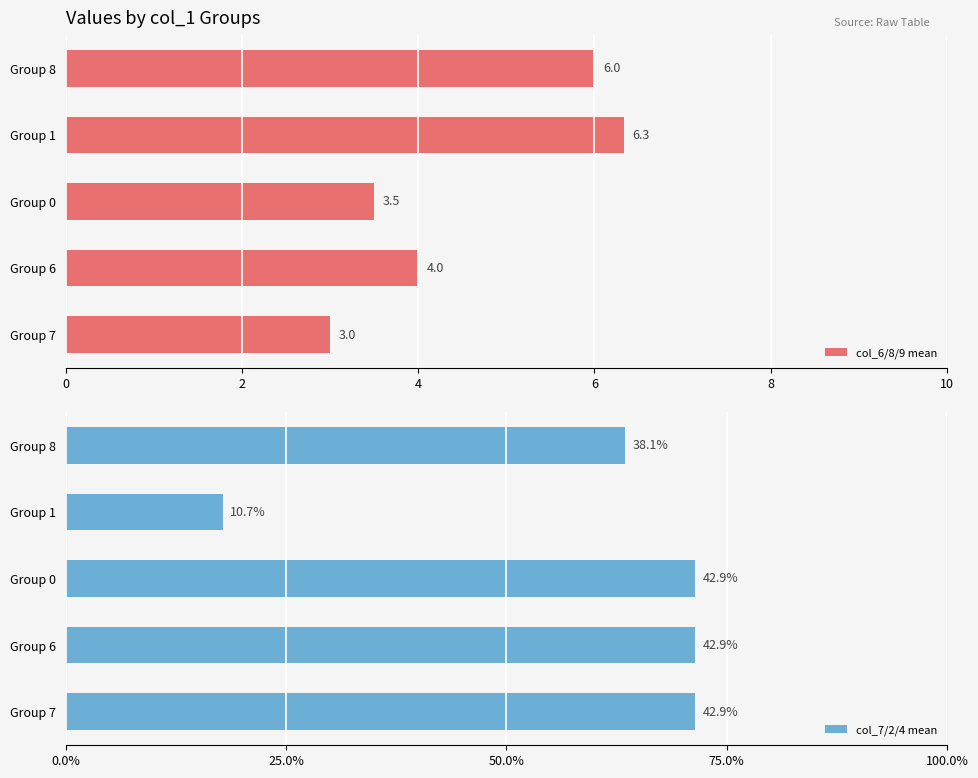

How many data points in col_6/8/9 mean are less than 4?

2